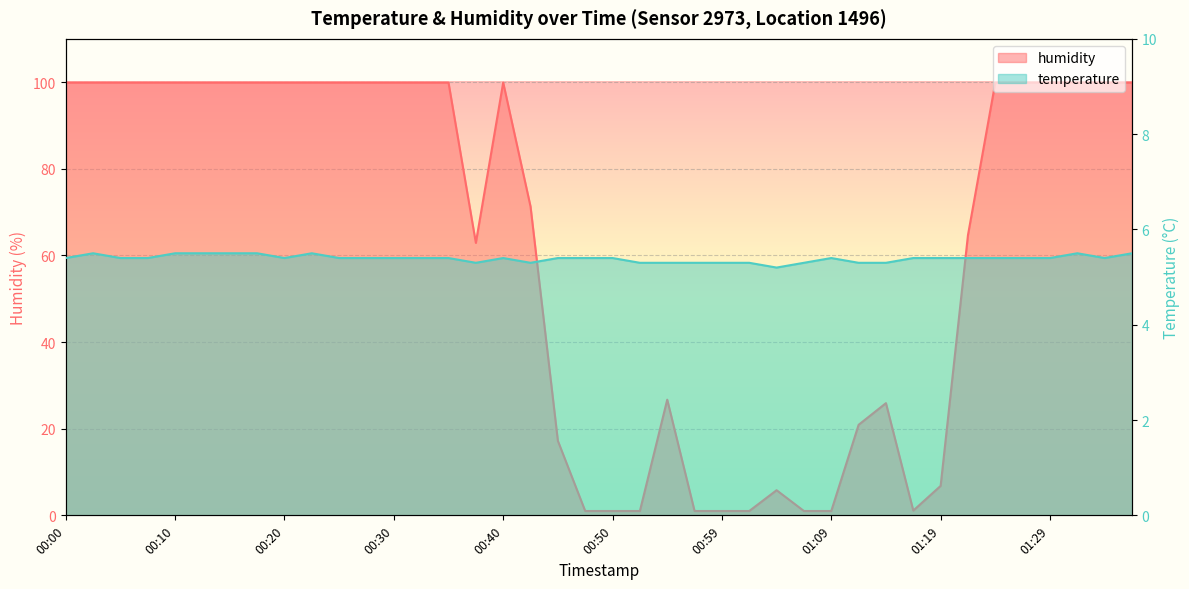

At how many categories does at least one series exceed 83?

22